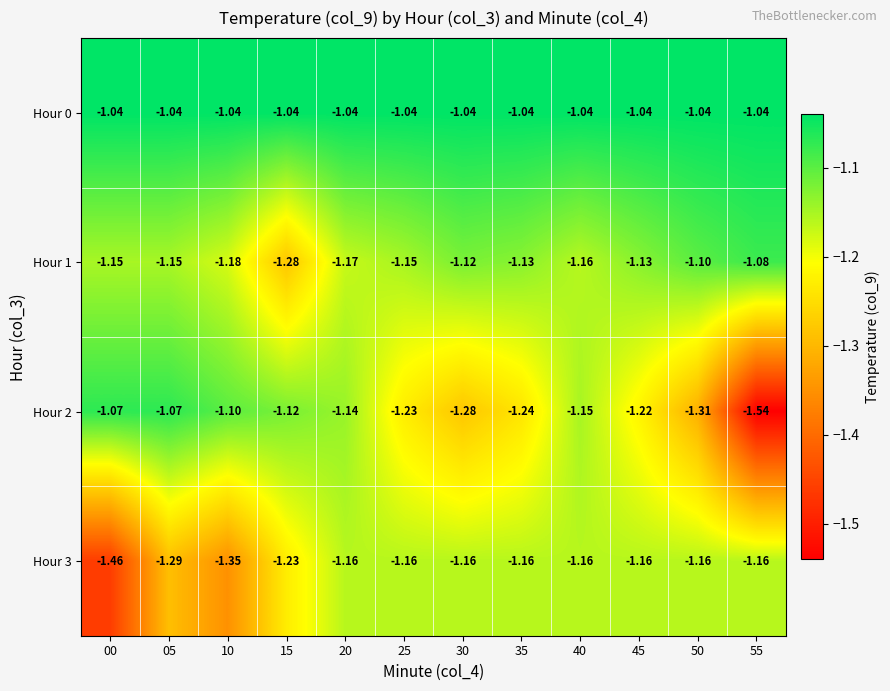

Is the value of Hour 3 at 15 greater than the value of Hour 0 at 10?

No